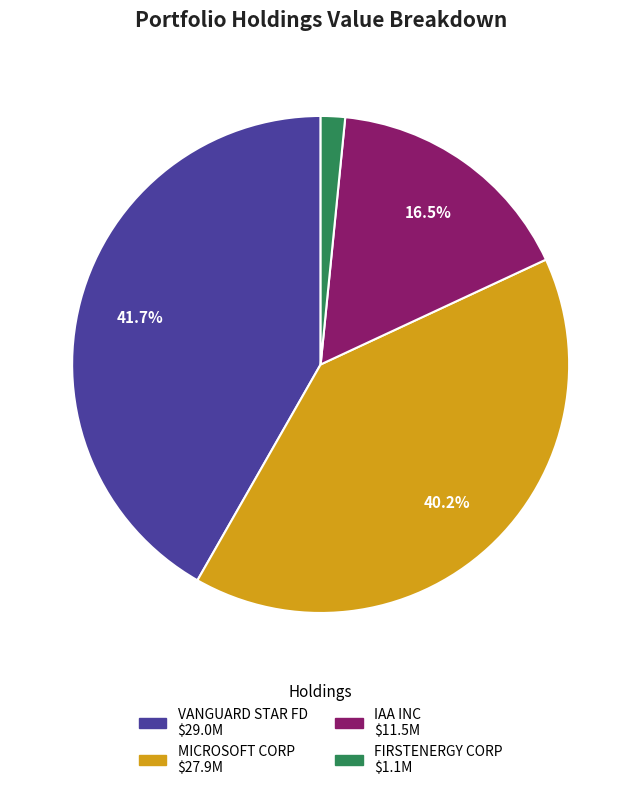

Between IAA INC and VANGUARD STAR FD, which is larger?

VANGUARD STAR FD